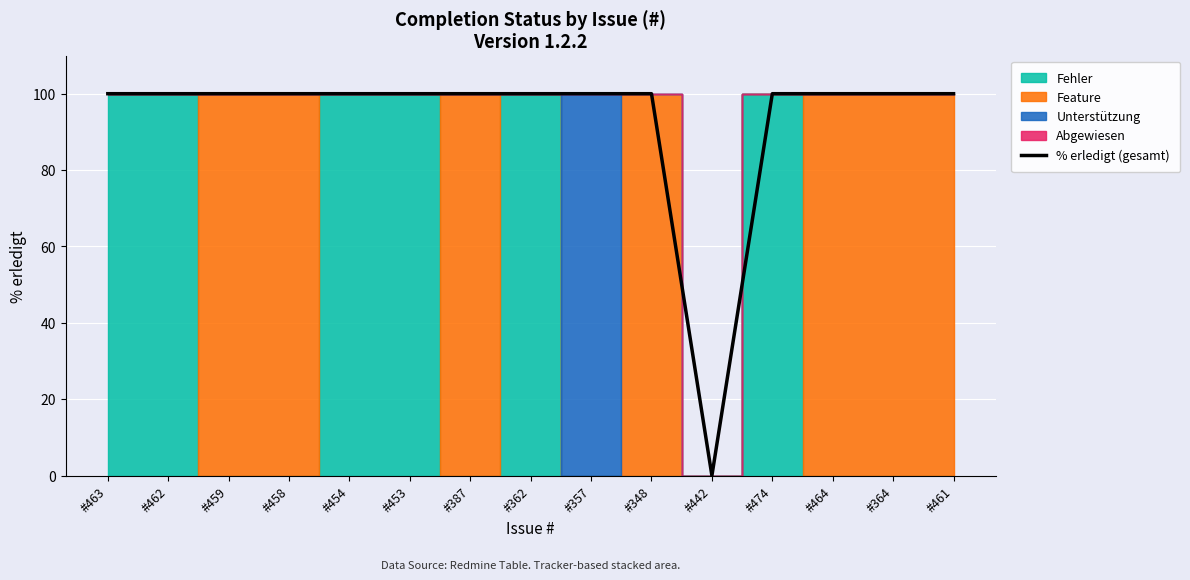

List the labels in order of value, largest first.

#463, #462, #459, #458, #454, #453, #387, #362, #357, #348, #474, #464, #364, #461, #442